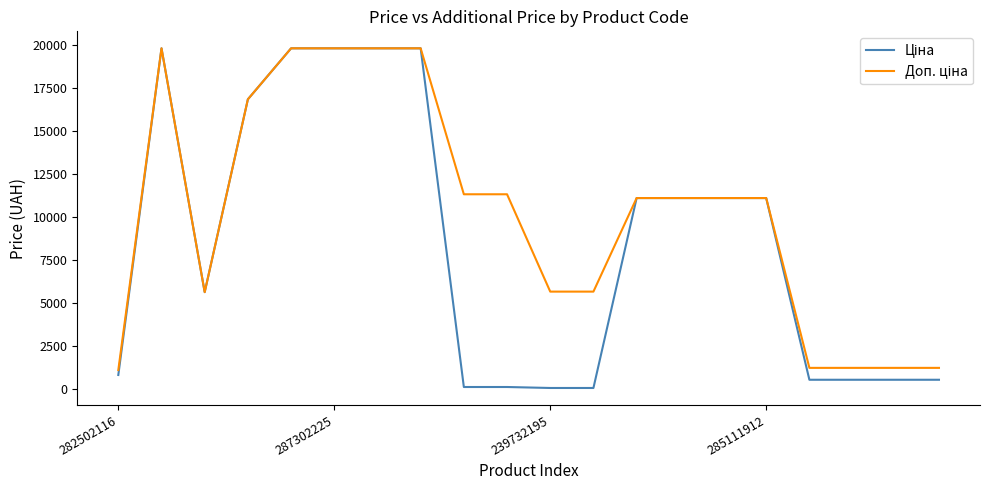

What is the greatest value displayed?

19831.1